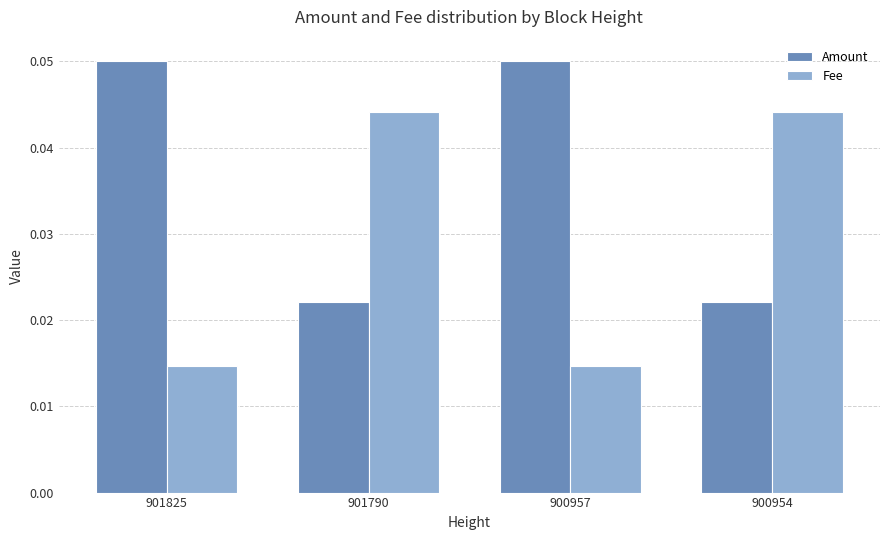

Is the value of Amount at 901825 greater than the value of Fee at 901825?

Yes